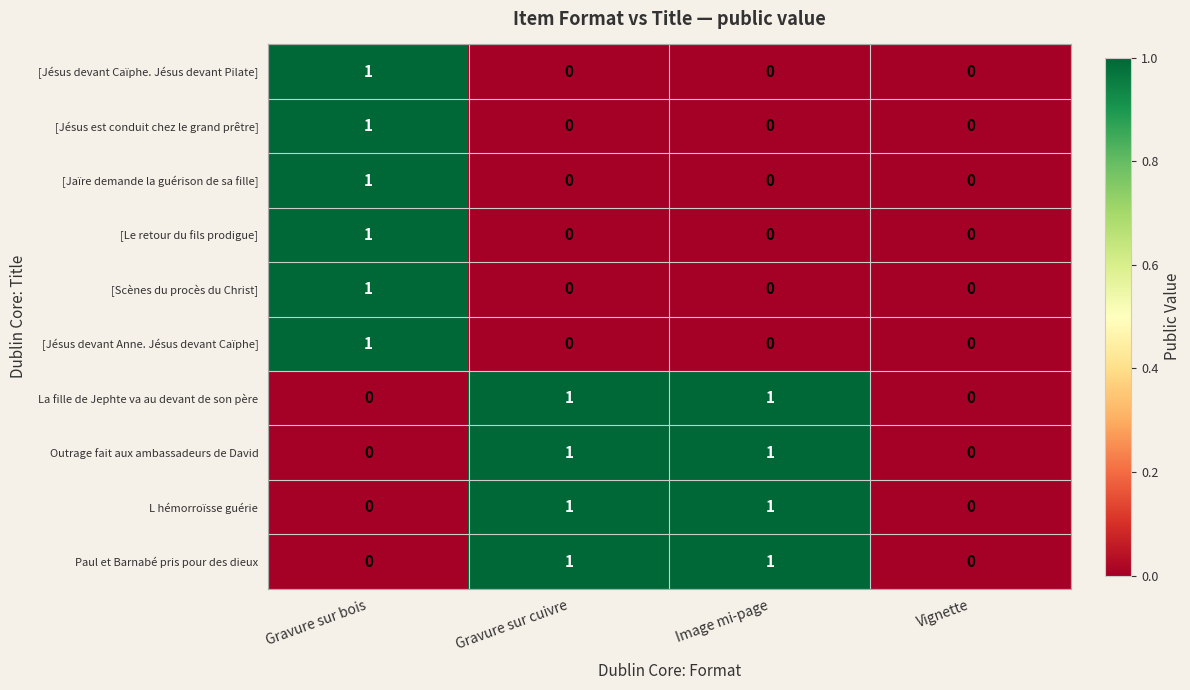

Is the value of [Scènes du procès du Christ] at Gravure sur cuivre greater than the value of Outrage fait aux ambassadeurs de David at Image mi-page?

No